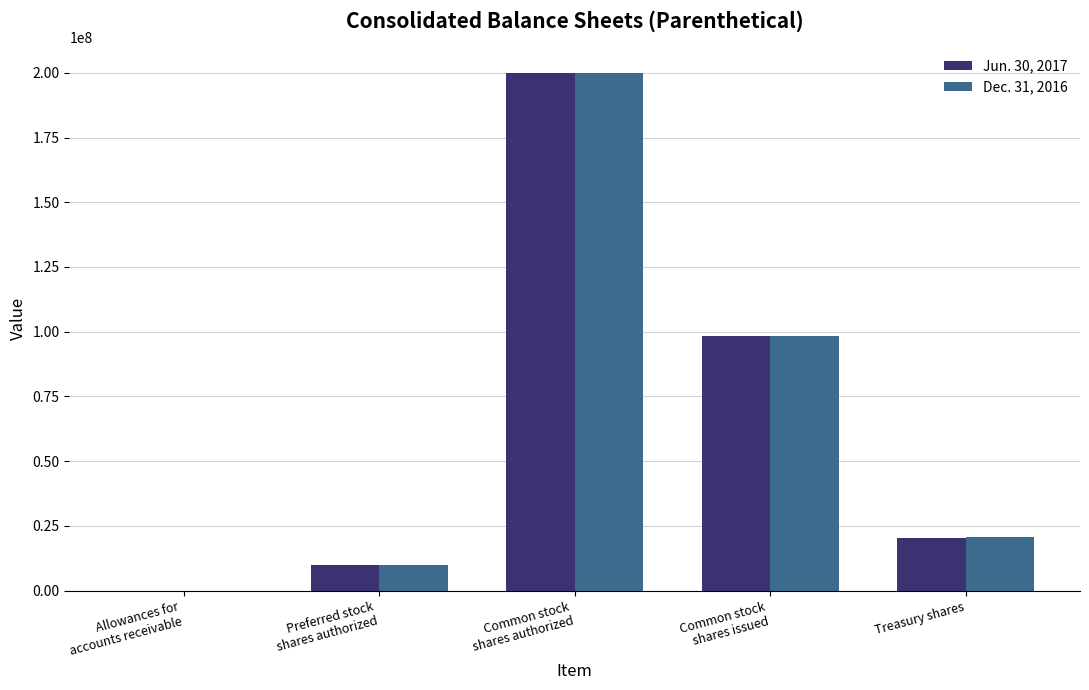

What is the sum of all Dec. 31, 2016 values?

329300647.2